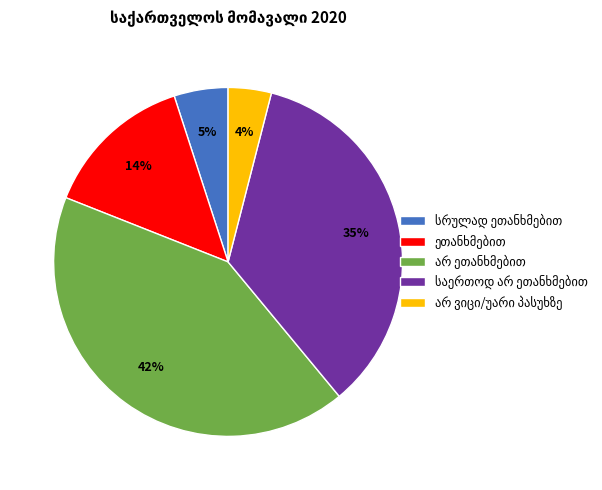

Does any single category account for the majority?

No